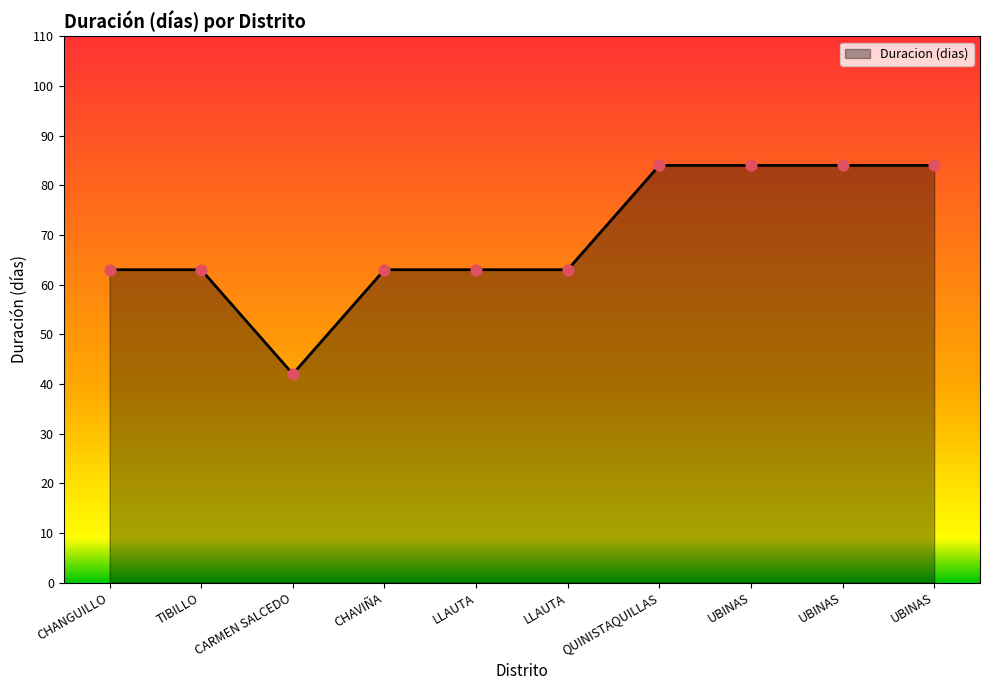

How many lines are shown in the chart?

1